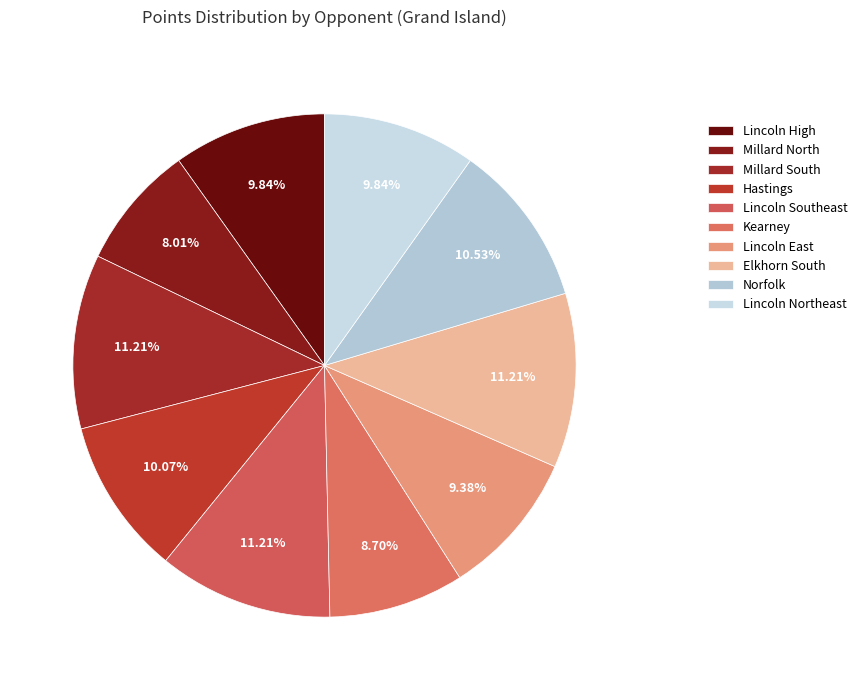

How many segments does this pie chart have?

10